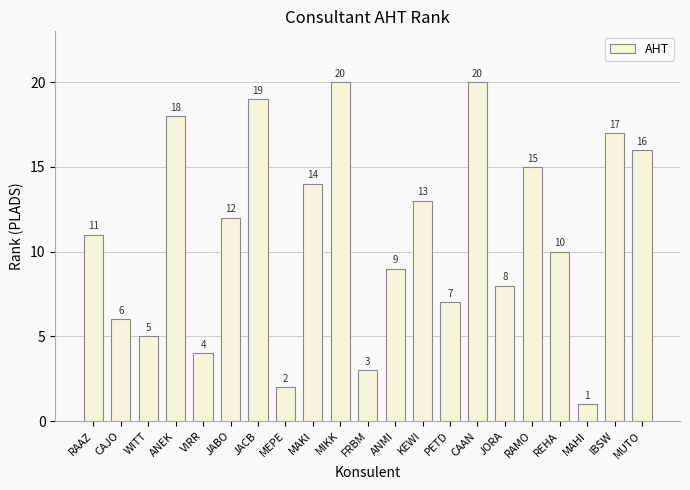

Which has a higher value, RAMO or ANMI?

RAMO